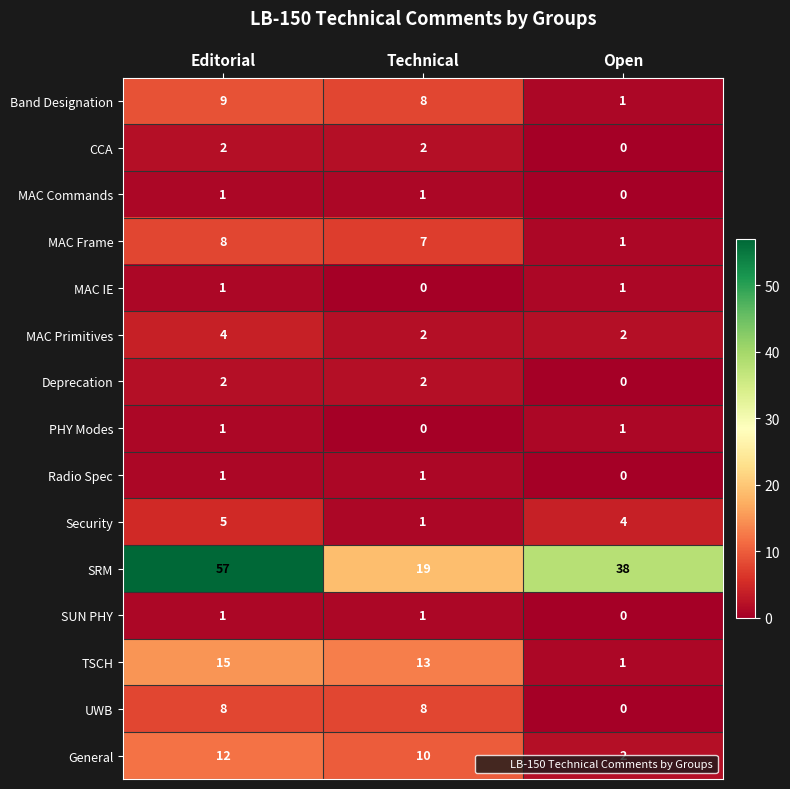

At which label is Radio Spec closest to 0?

Open